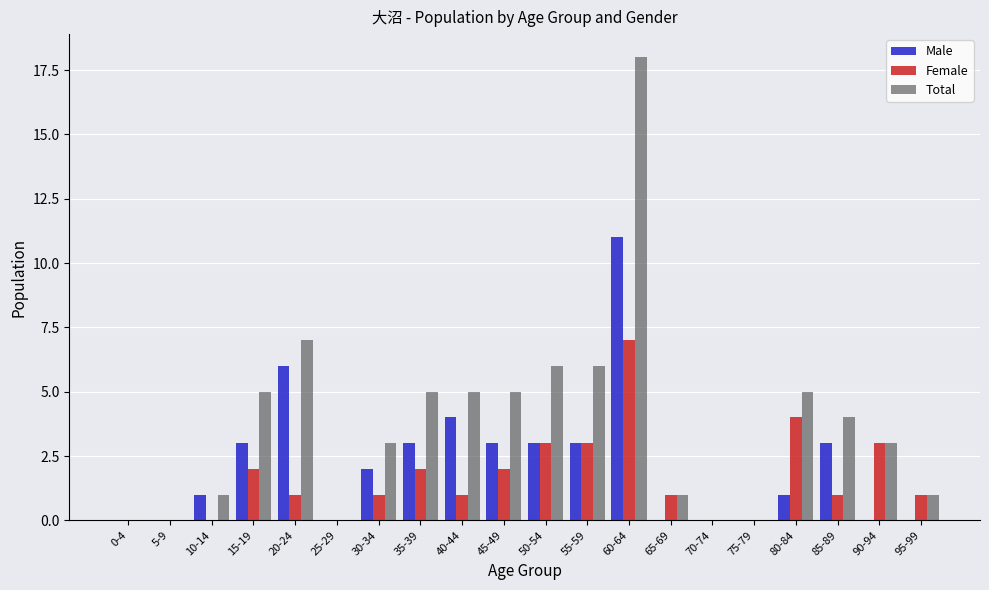

Which series has the widest spread of values?

Total